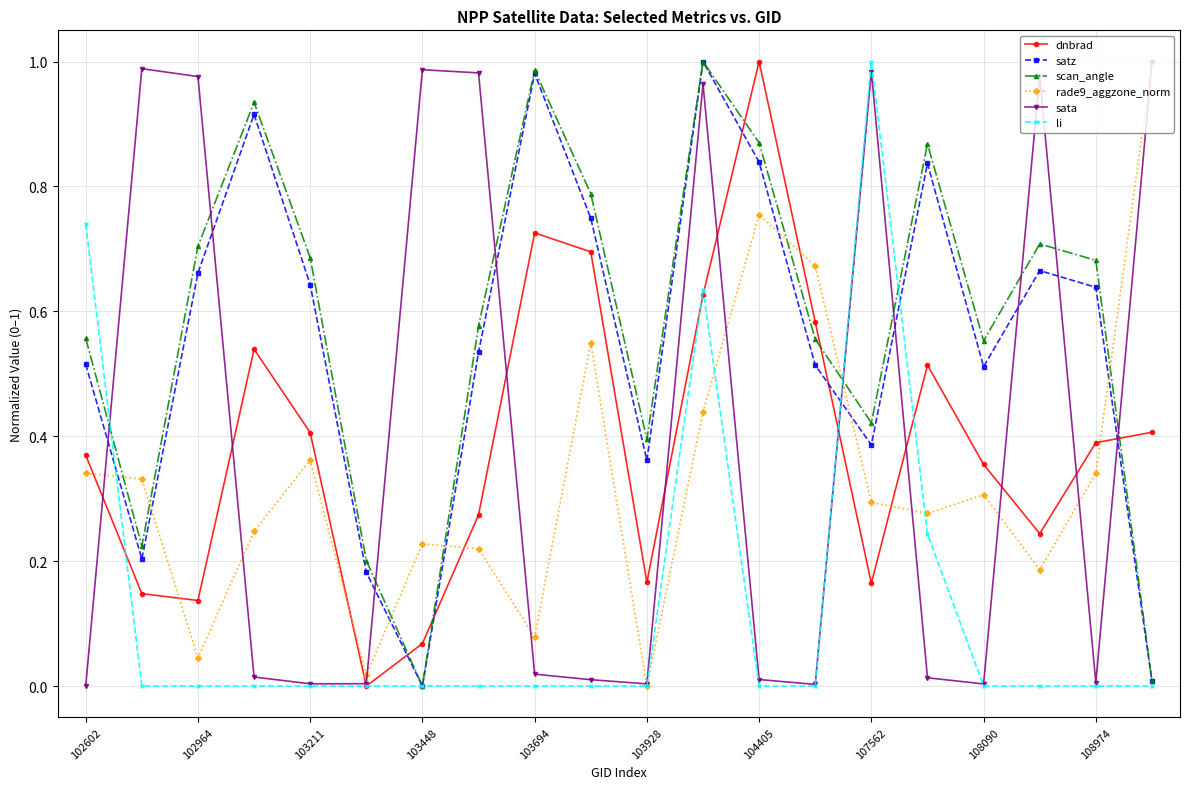

Which series ends up on top after the final intersection of satz and sata?

sata